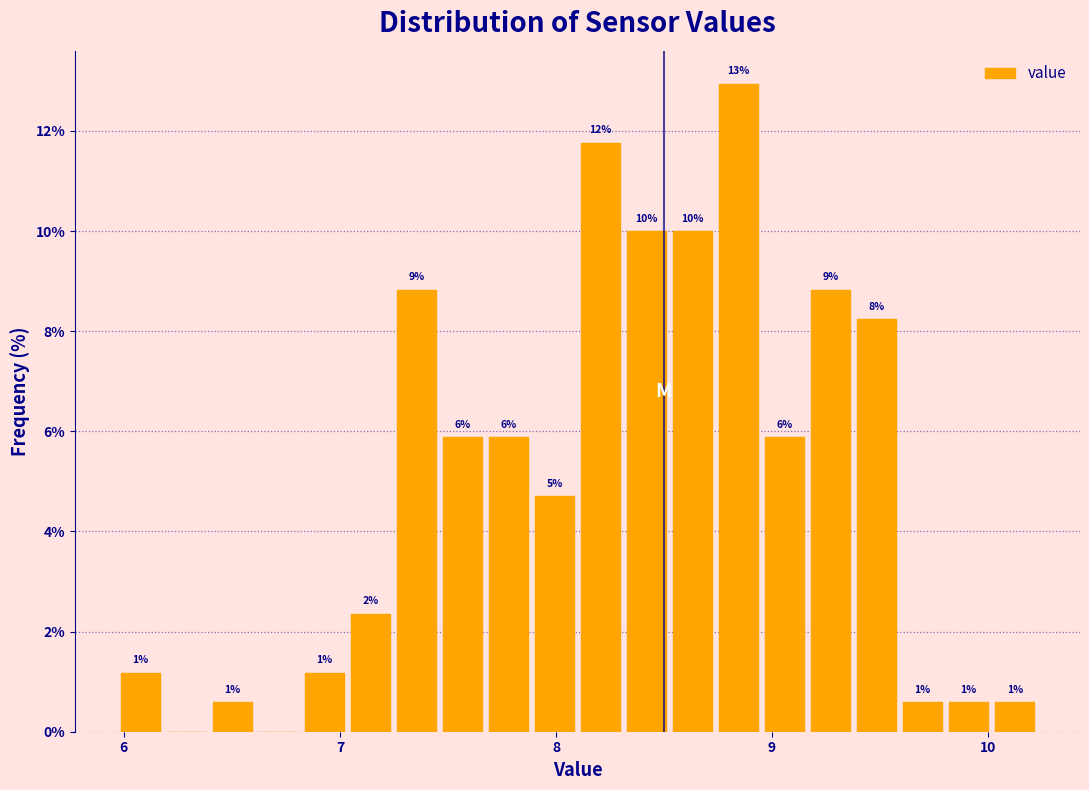

Read against the x-axis, roughly where is the centre of the tallest bar?

8.8